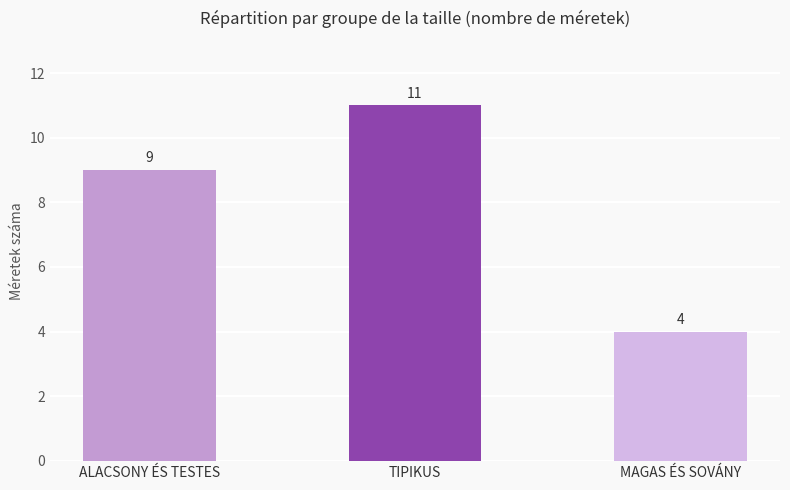

What is the maximum value shown in the chart?

11